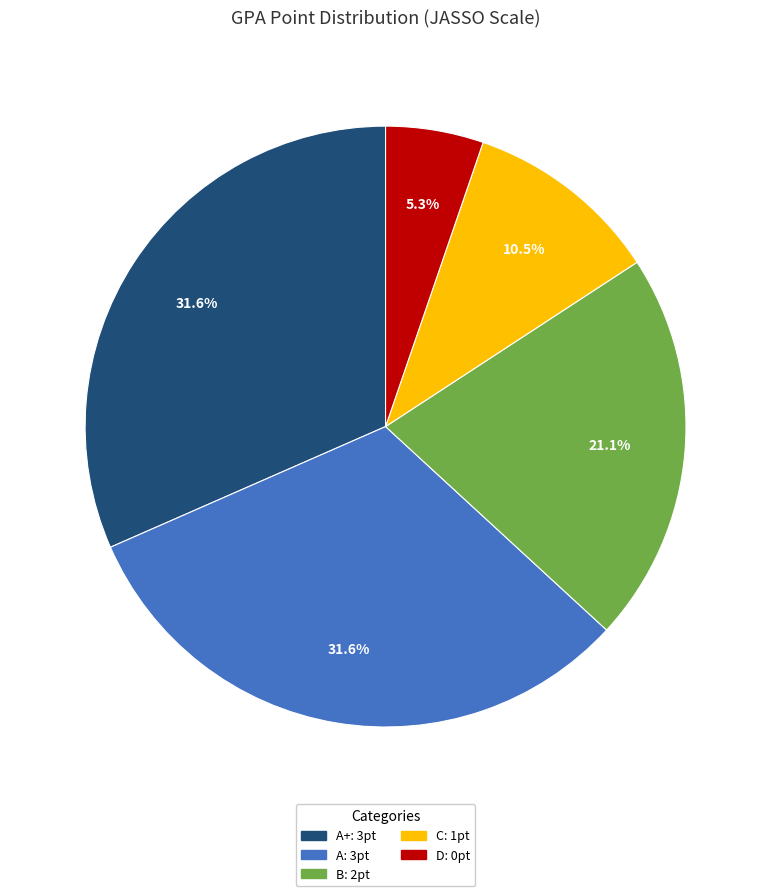

Is there a majority slice in this chart?

No